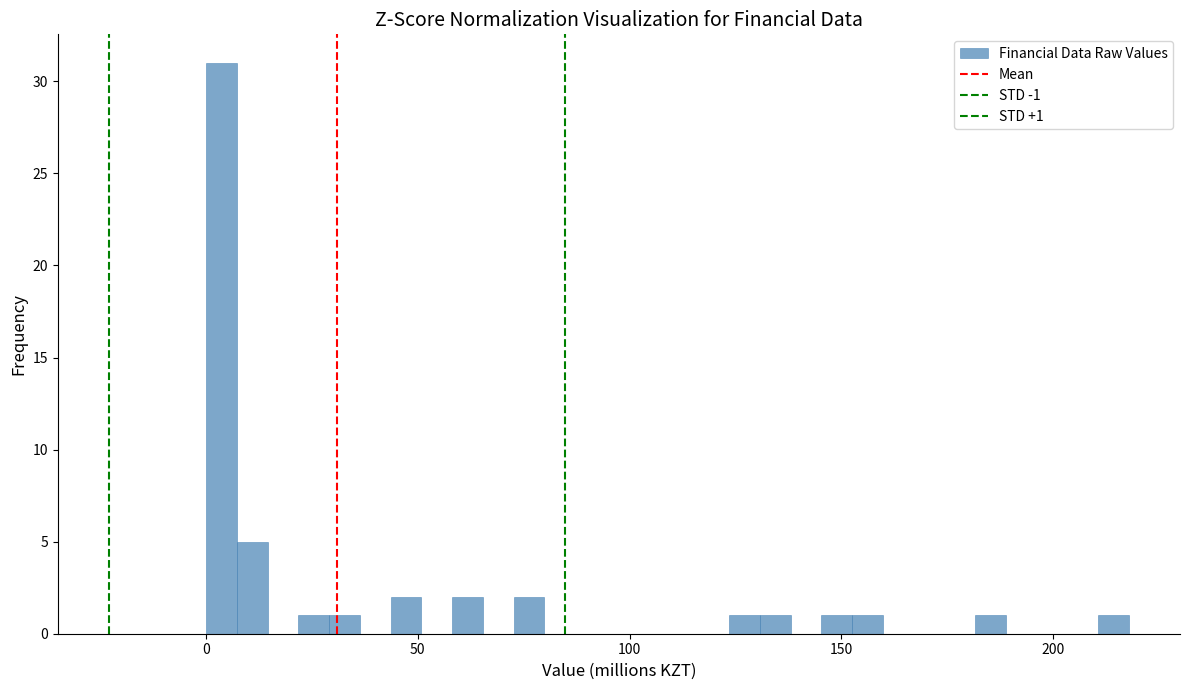

Around what value on the x-axis is the tallest bar? Give the approximate position of its centre, as read against the axis.

5